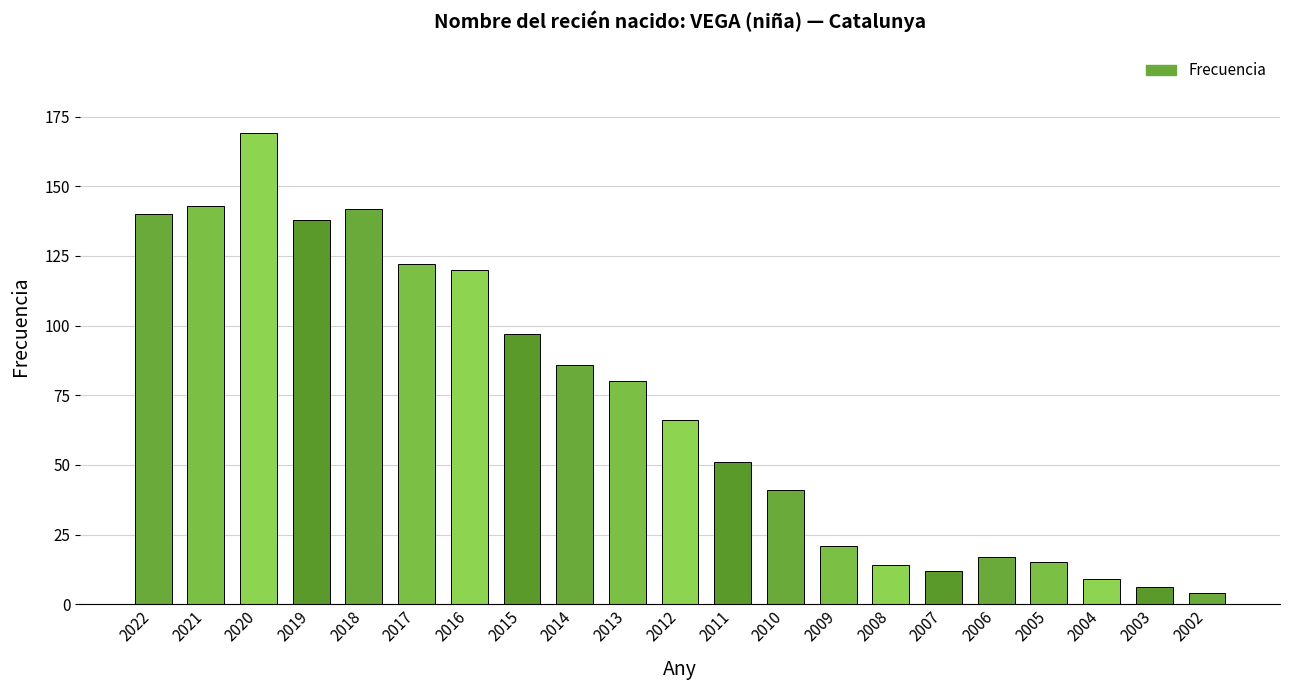

Are the bars grouped side by side (vs. stacked)?

No